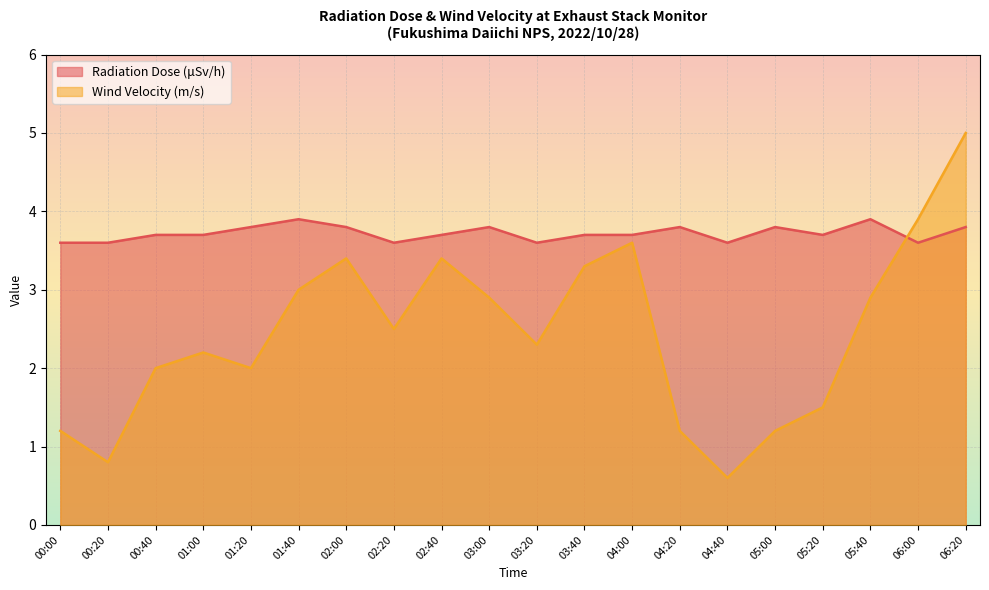

What is the difference between the Radiation Dose (μSv/h) values at 05:20 and 00:00?

0.1